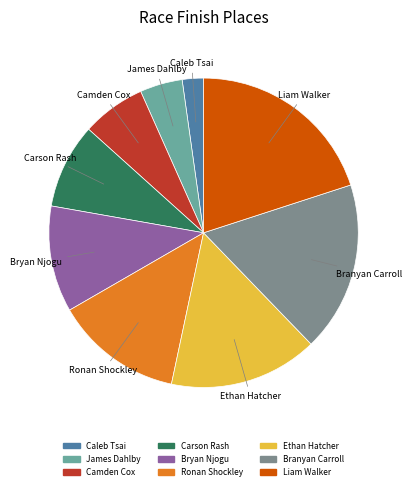

Rank the categories by value from lowest to highest.

Caleb Tsai, James Dahlby, Camden Cox, Carson Rash, Bryan Njogu, Ronan Shockley, Ethan Hatcher, Branyan Carroll, Liam Walker